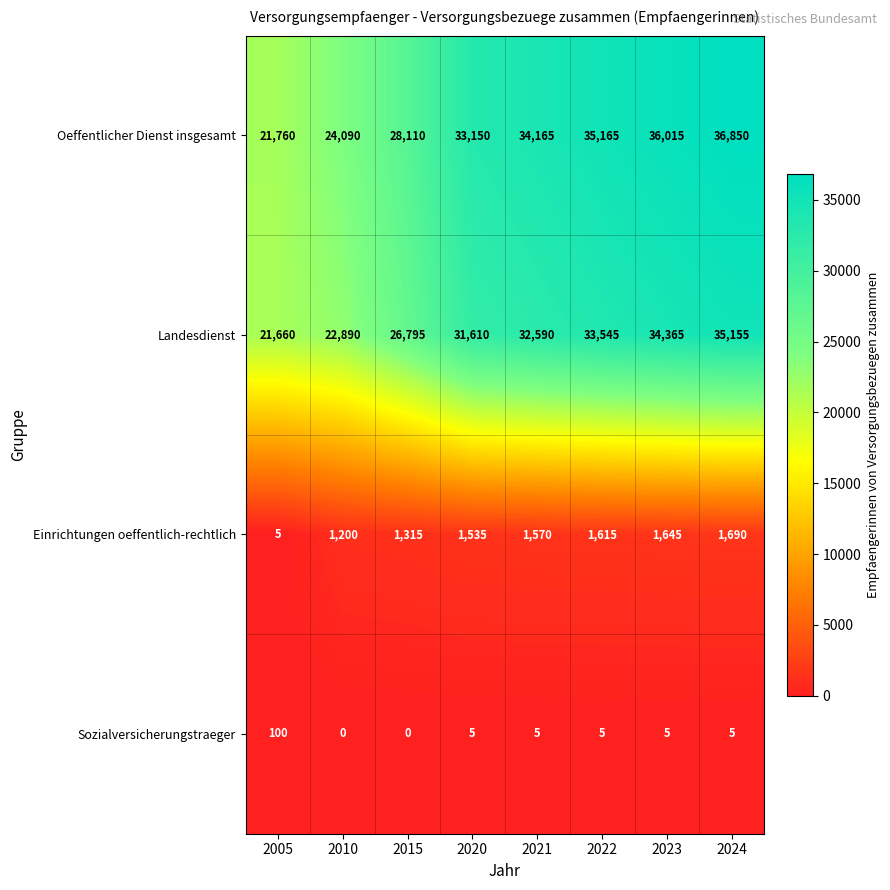

Which series changed the most between 2015 and 2021?

Oeffentlicher Dienst insgesamt